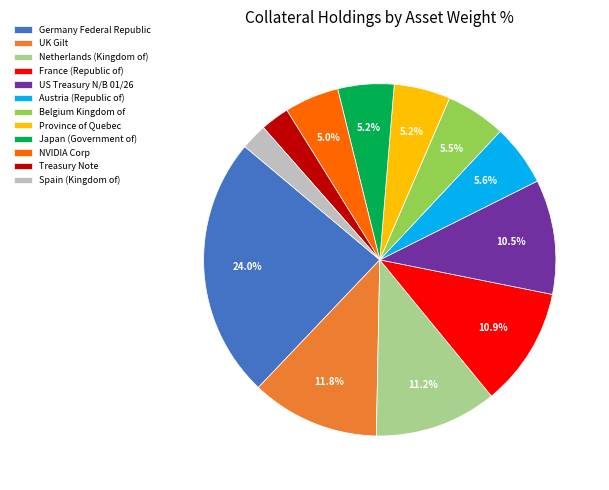

Between Treasury Note and Netherlands (Kingdom of), which is larger?

Netherlands (Kingdom of)